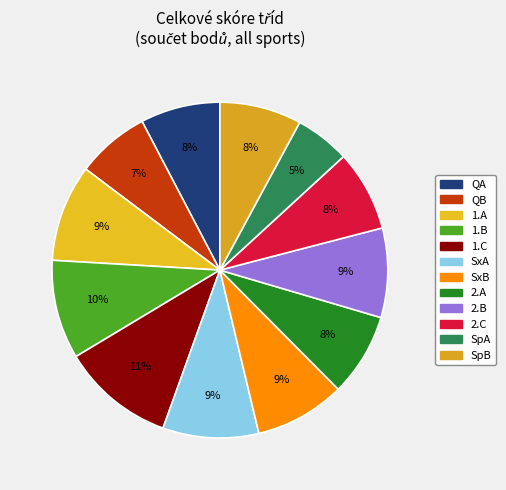

What is the largest slice in the pie chart?

1.C